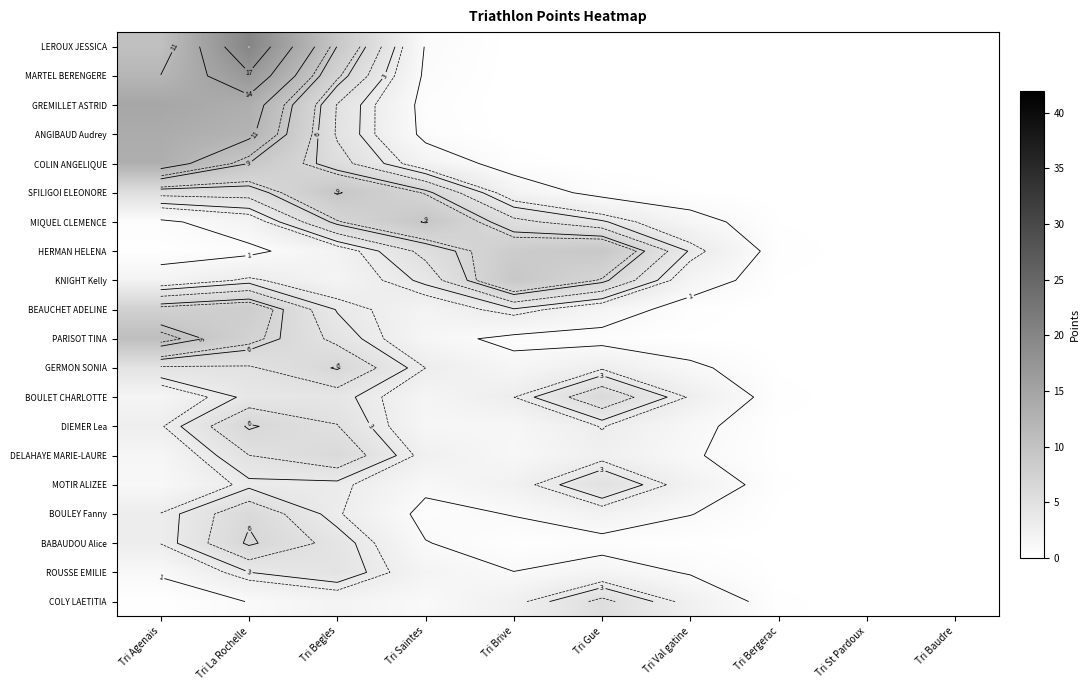

How many series are shown in this chart?

20